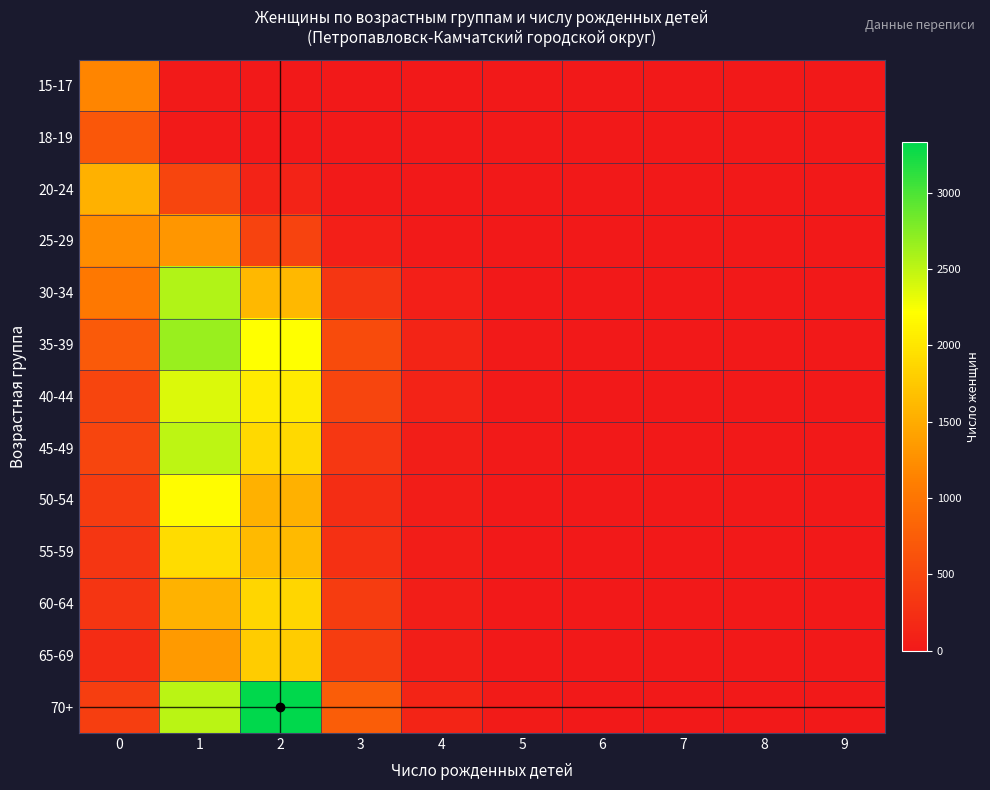

Count the number of data series in this chart.

13